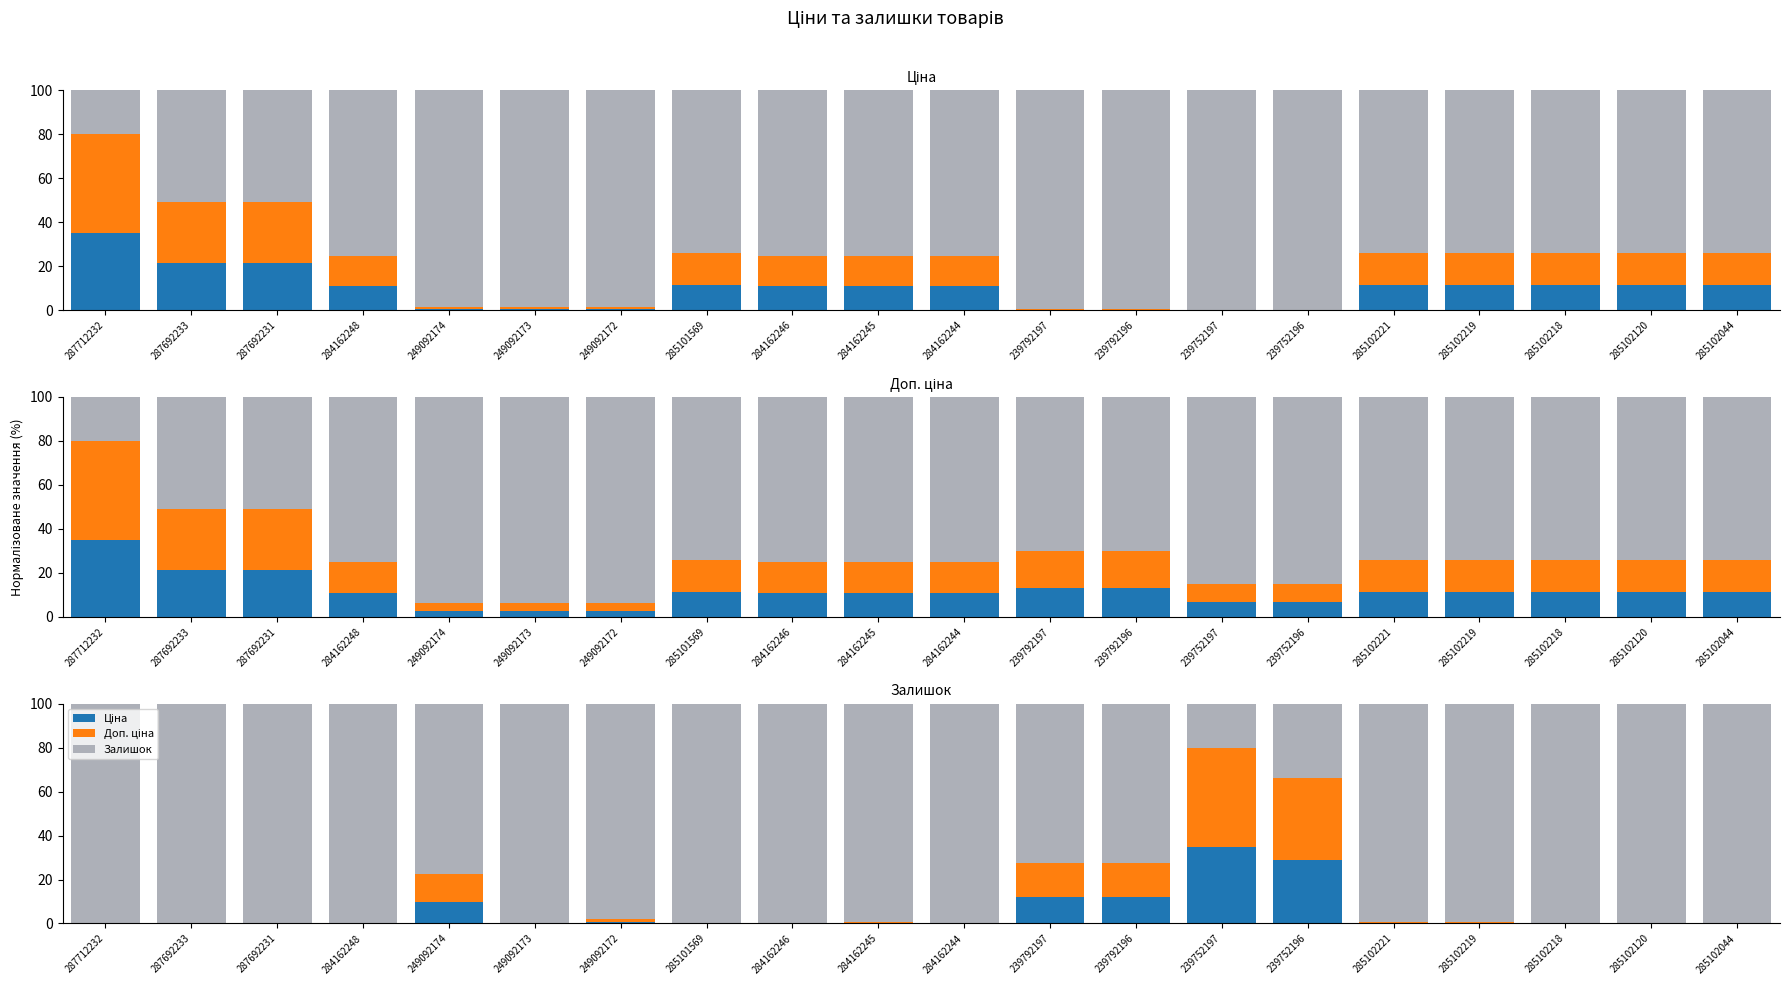

At which category is the sum across all series the highest?

287712232